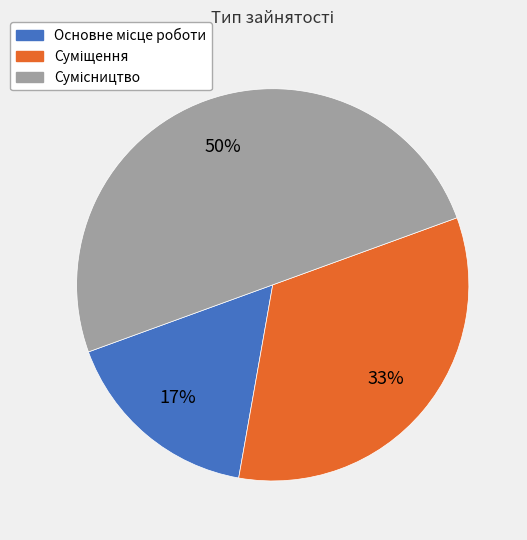

To the nearest percent, what is the difference between the largest and smallest slice percentages?

33%